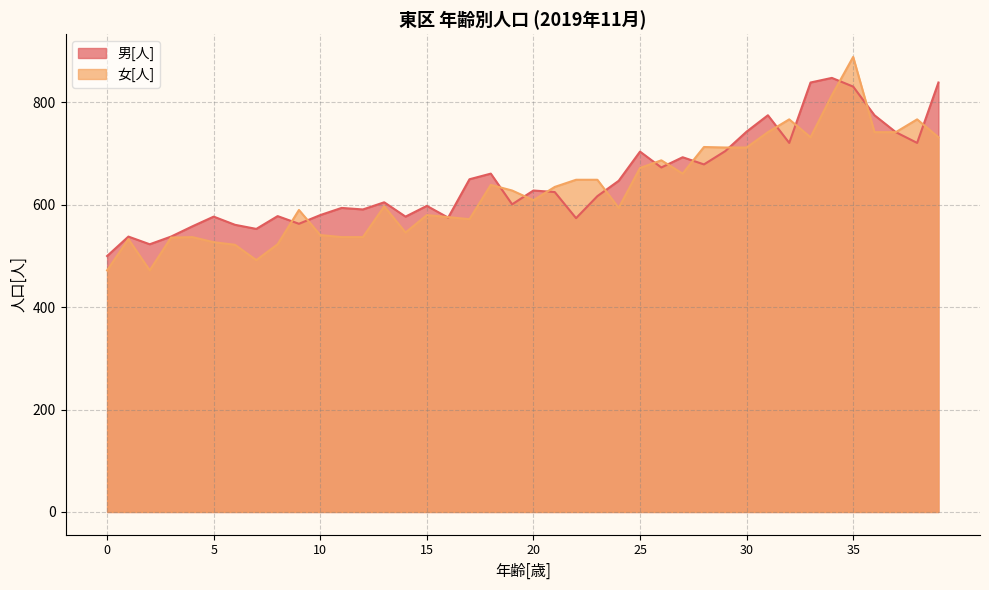

Reading left to right, list all the values displayed in this chart.

男[人]: 500	538	523	538	558	577	561	553	578	563	580	594	591	605	577	598	575	650	661	601	628	625	574	617	647	704	673	693	679	705	743	775	721	839	848	831	775	742	721	839
女[人]: 472	533	472	536	537	527	522	492	523	590	541	537	537	597	546	580	576	572	639	628	609	635	649	649	594	672	687	661	713	712	712	742	767	732	814	889	742	742	767	732